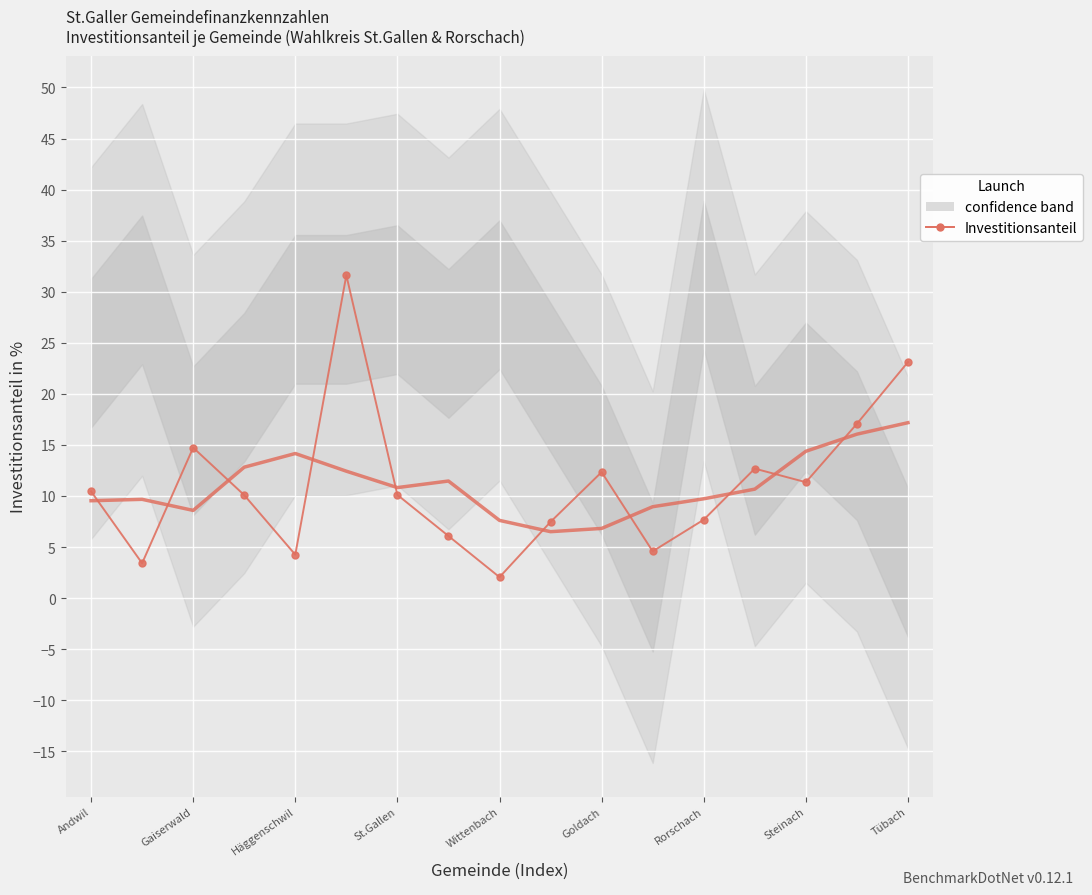

What is the value of the 2nd point from the left?

3.4